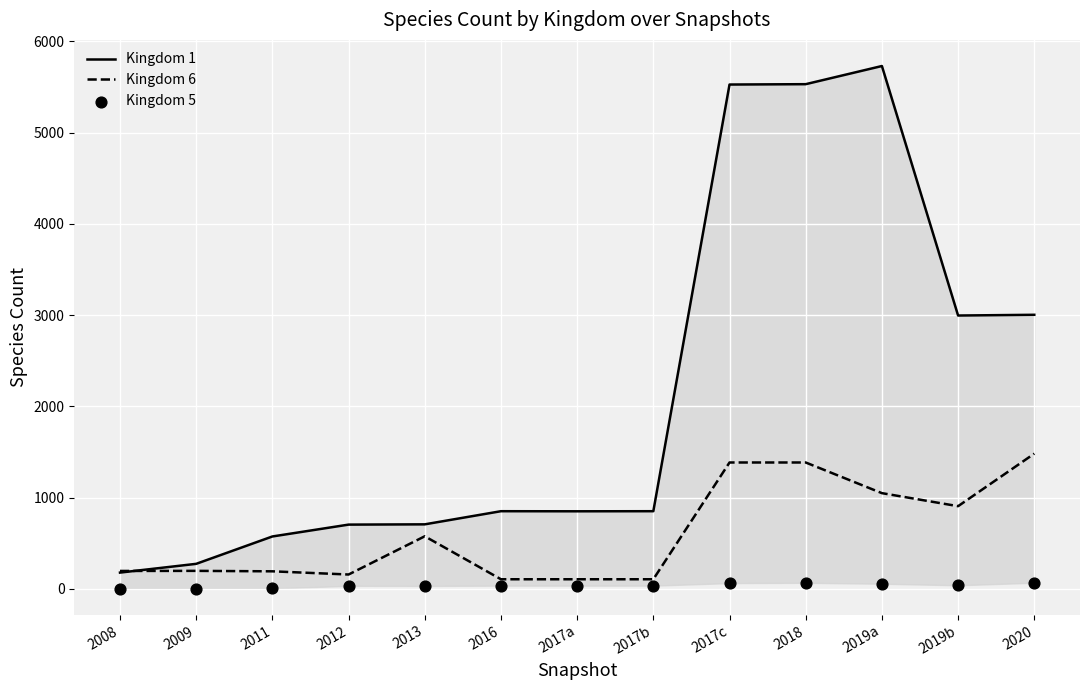

Which series contains the highest Y value?

Kingdom 1